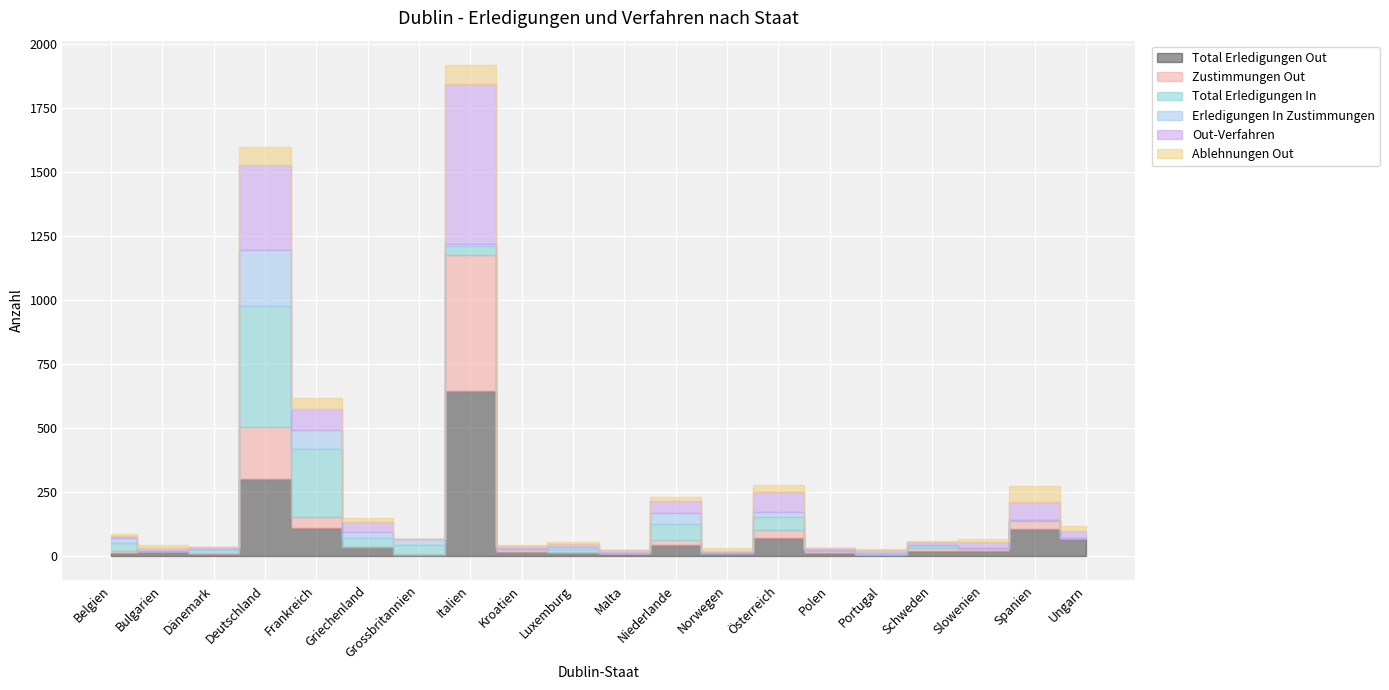

Reading left to right, transcribe all the data shown in this chart.

Total Erledigungen Out: Belgien=12	Bulgarien=15	Dänemark=6	Deutschland=300	Frankreich=106	Griechenland=33	Grossbritannien=4	Italien=643	Kroatien=14	Luxemburg=10	Malta=5	Niederlande=40	Norwegen=10	Österreich=70	Polen=10	Portugal=3	Schweden=18	Slowenien=19	Spanien=104	Ungarn=64
Zustimmungen Out: Belgien=6	Bulgarien=2	Dänemark=4	Deutschland=203	Frankreich=45	Griechenland=0	Grossbritannien=2	Italien=532	Kroatien=11	Luxemburg=4	Malta=4	Niederlande=21	Norwegen=1	Österreich=31	Polen=8	Portugal=2	Schweden=12	Slowenien=8	Spanien=33	Ungarn=3
Total Erledigungen In: Belgien=32	Bulgarien=0	Dänemark=12	Deutschland=472	Frankreich=267	Griechenland=35	Grossbritannien=35	Italien=35	Kroatien=0	Luxemburg=13	Malta=2	Niederlande=63	Norwegen=0	Österreich=50	Polen=3	Portugal=3	Schweden=7	Slowenien=1	Spanien=1	Ungarn=1
Erledigungen In Zustimmungen: Belgien=18	Bulgarien=0	Dänemark=4	Deutschland=220	Frankreich=72	Griechenland=23	Grossbritannien=22	Italien=9	Kroatien=0	Luxemburg=5	Malta=0	Niederlande=42	Norwegen=0	Österreich=19	Polen=0	Portugal=2	Schweden=3	Slowenien=0	Spanien=0	Ungarn=0
Out-Verfahren: Belgien=10	Bulgarien=13	Dänemark=6	Deutschland=331	Frankreich=83	Griechenland=39	Grossbritannien=0	Italien=626	Kroatien=14	Luxemburg=15	Malta=9	Niederlande=46	Norwegen=8	Österreich=77	Polen=7	Portugal=13	Schweden=14	Slowenien=26	Spanien=71	Ungarn=29
Ablehnungen Out: Belgien=6	Bulgarien=13	Dänemark=2	Deutschland=73	Frankreich=45	Griechenland=17	Grossbritannien=1	Italien=73	Kroatien=3	Luxemburg=5	Malta=1	Niederlande=19	Norwegen=9	Österreich=29	Polen=2	Portugal=1	Schweden=4	Slowenien=11	Spanien=65	Ungarn=19